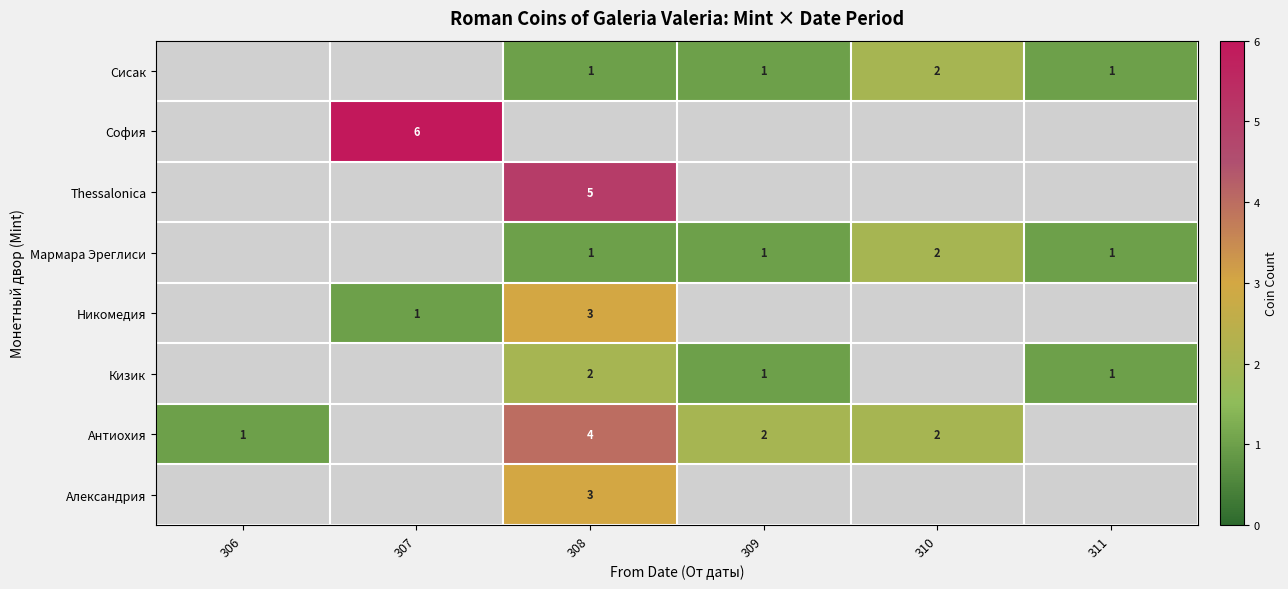

Is it true that Кизик equals 1 at 309?

True